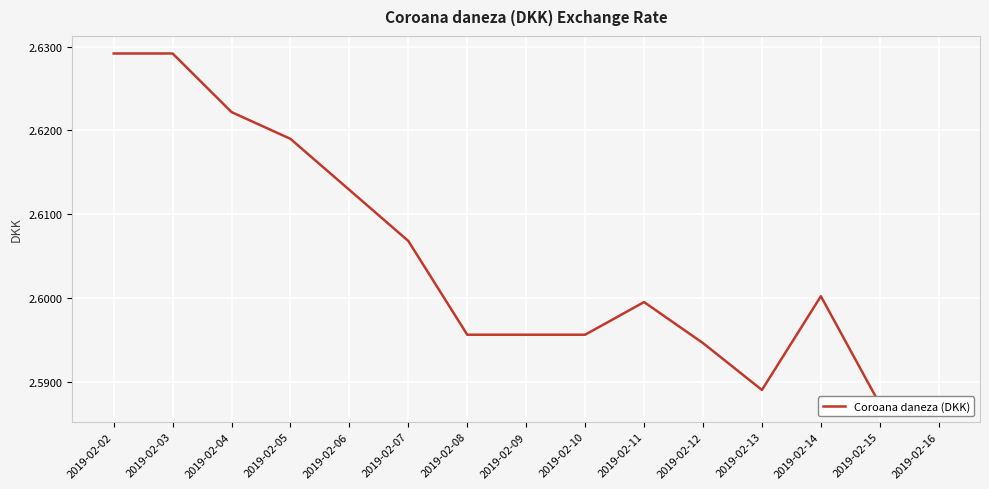

The chart shows a value of 4.5 at 2019-02-03. True or false?

False